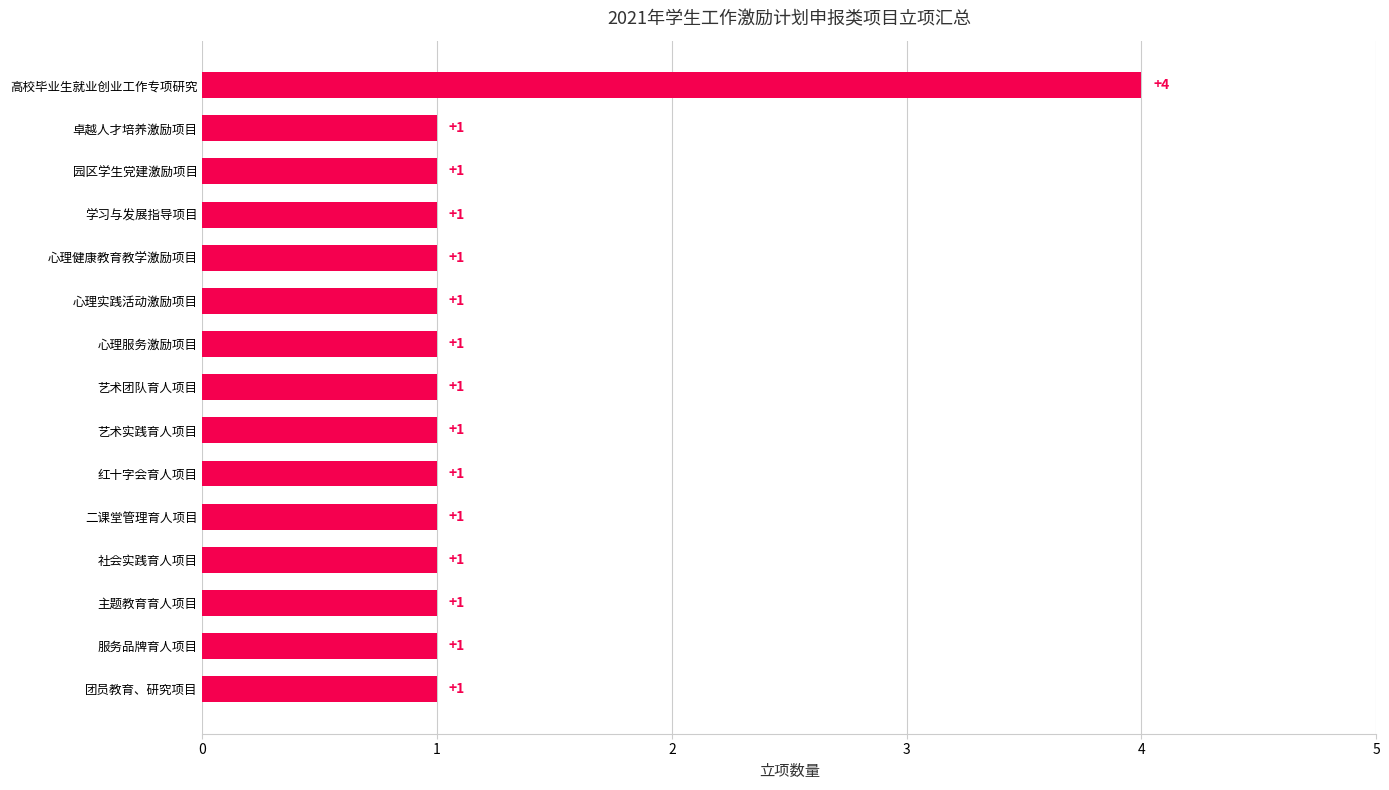

Is it true that the value at 心理服务激励项目 is 0?

False